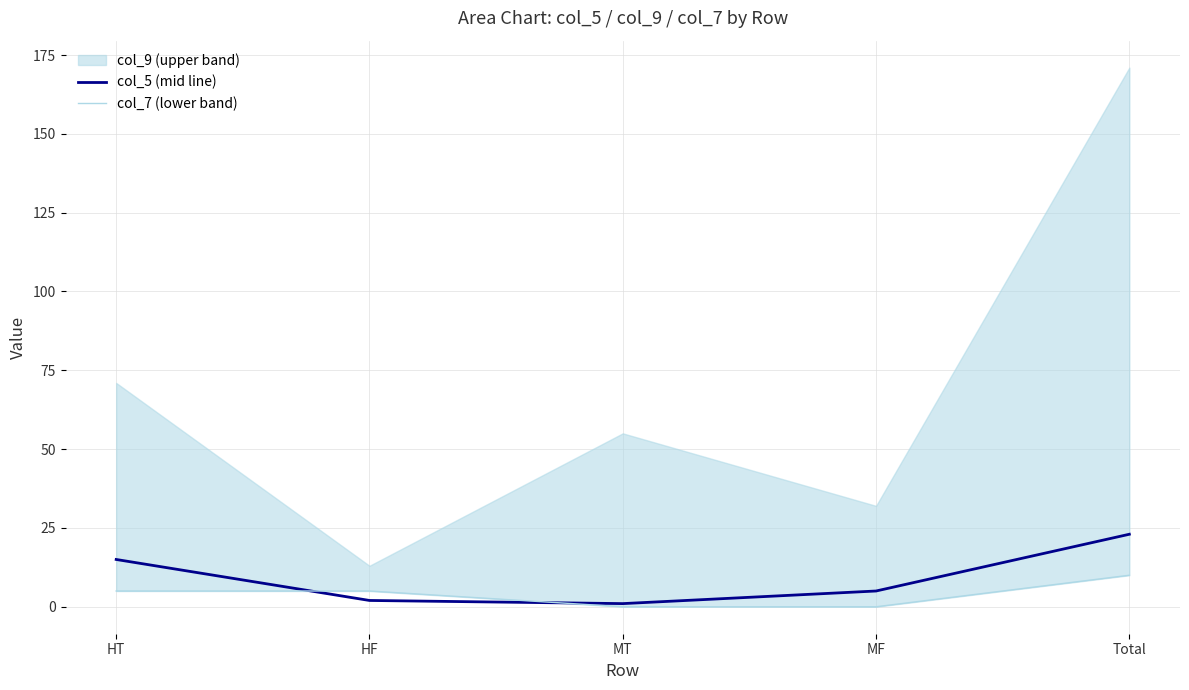

The value of col_5 (mid line) at Total is 23. True or false?

True